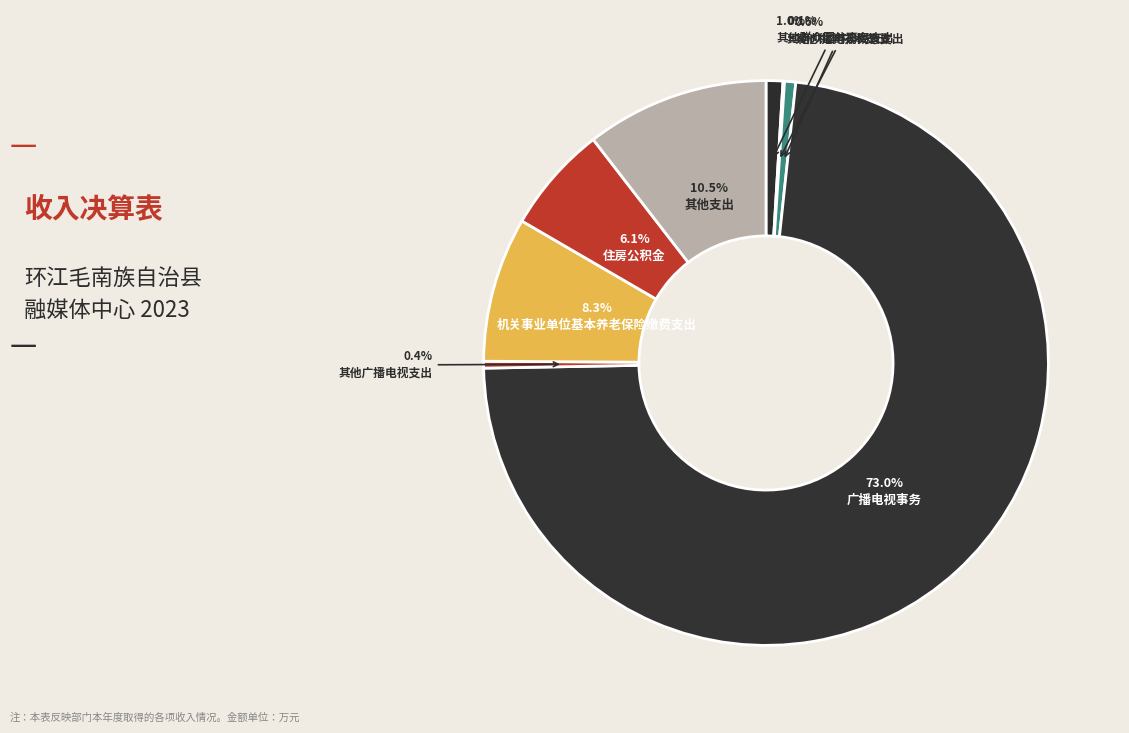

What portion of the pie excludes 其他广播电视教育支出?

99.9%